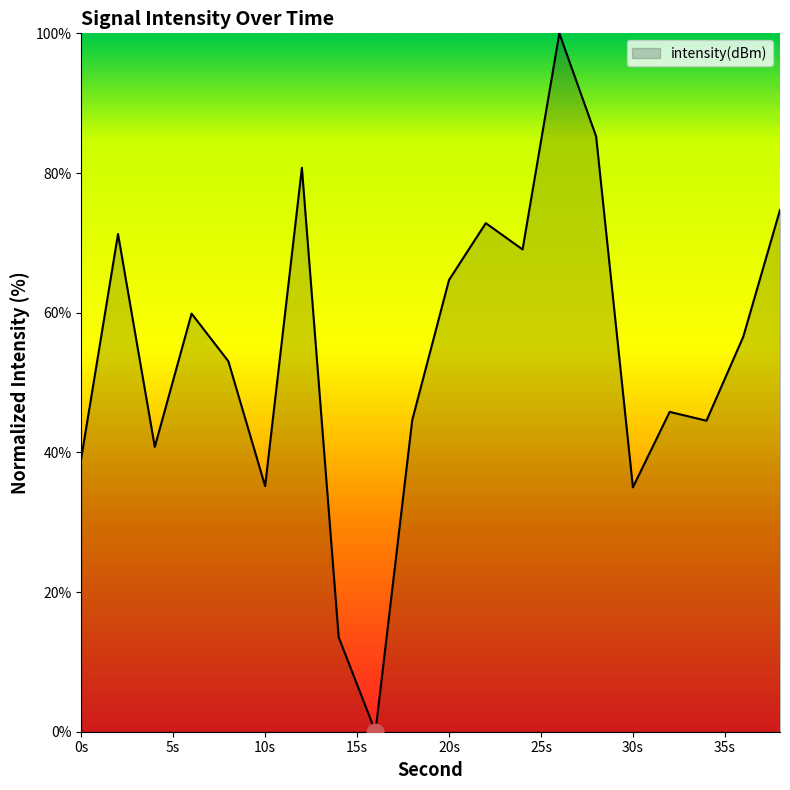

How many lines are shown in the chart?

1